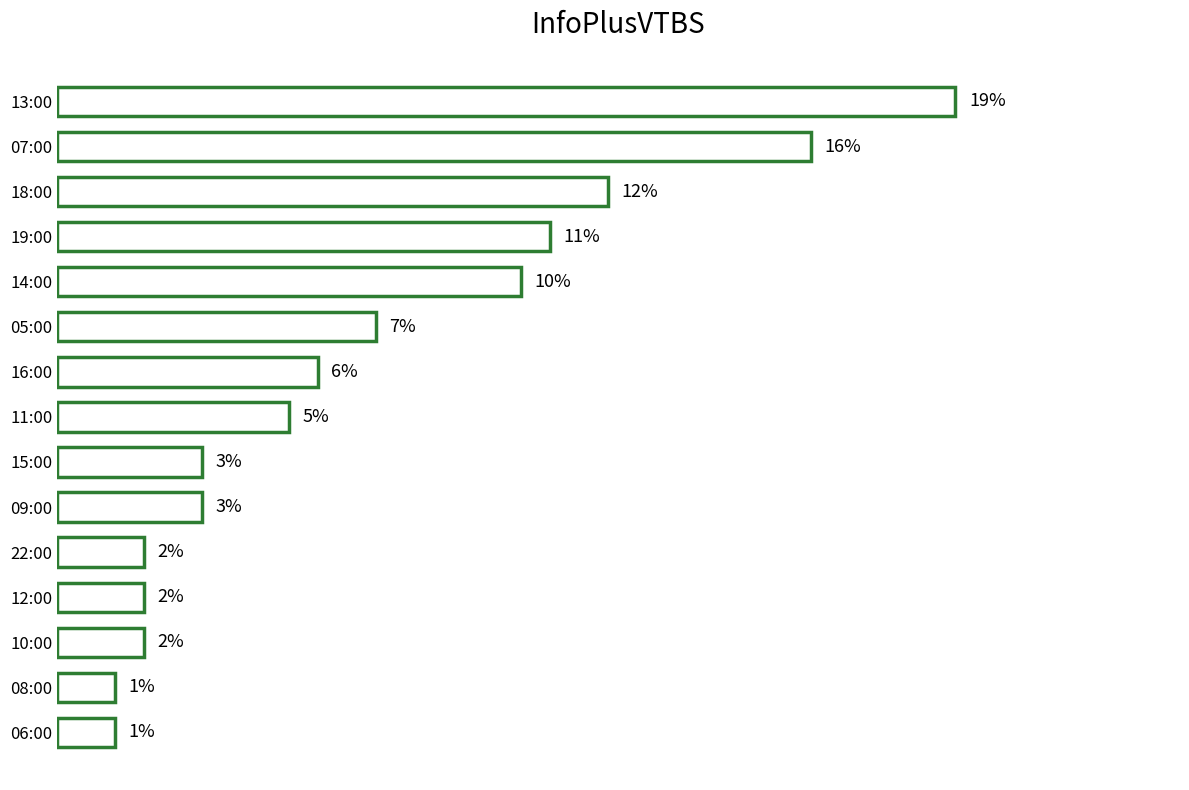

Which category has the highest value across all series?

13:00